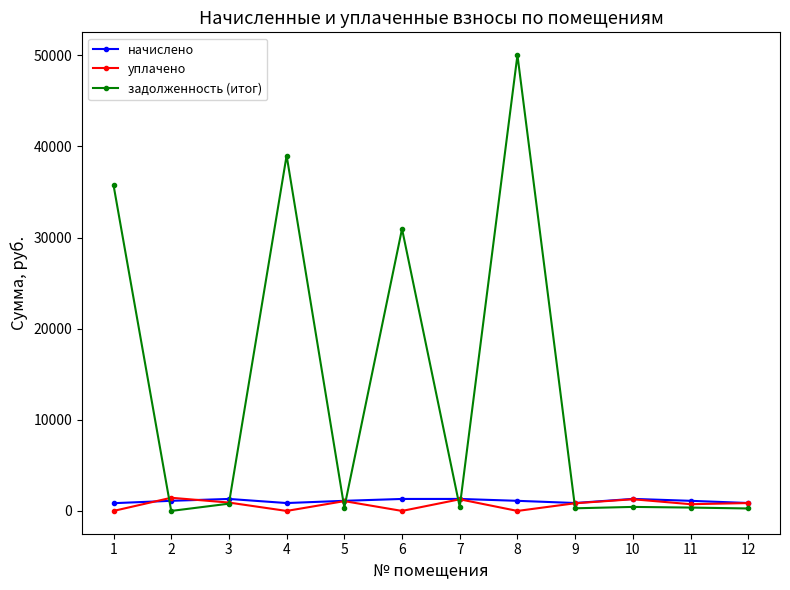

Is the value of уплачено at 8 greater than the value of задолженность (итог) at 1?

No